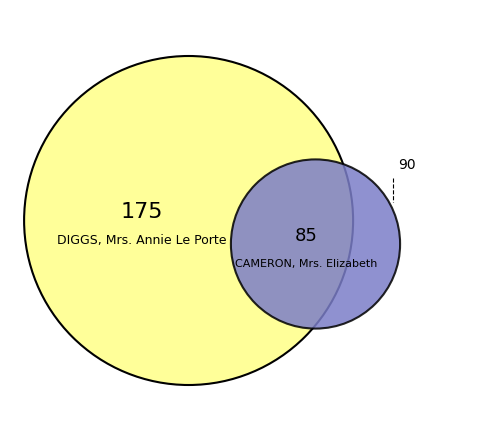

To the nearest percent, what is the difference between the largest and smallest slice percentages?

35%